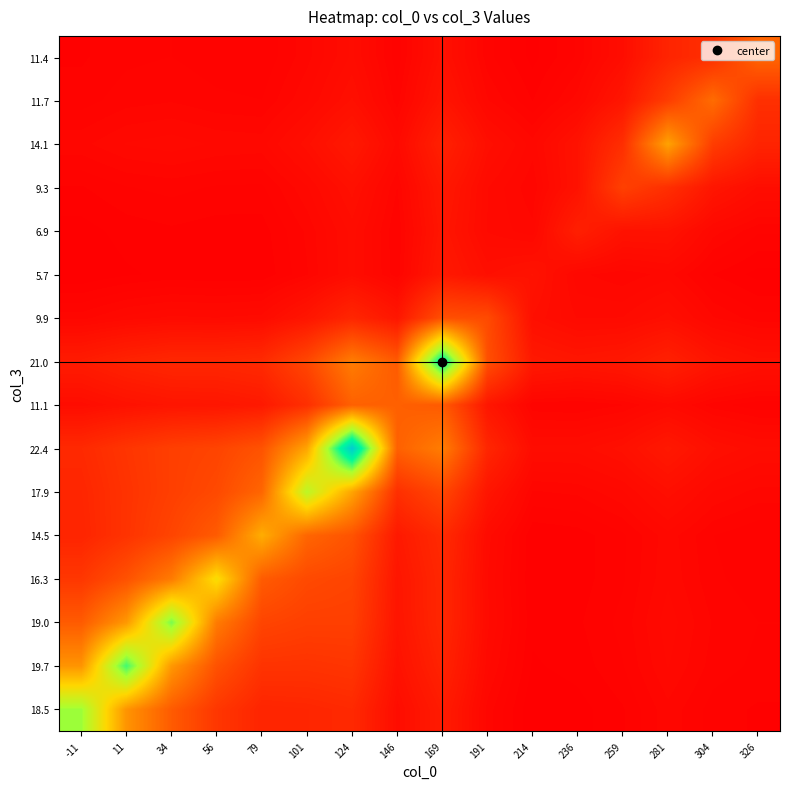

Which label corresponds to the smallest value in the chart?

214